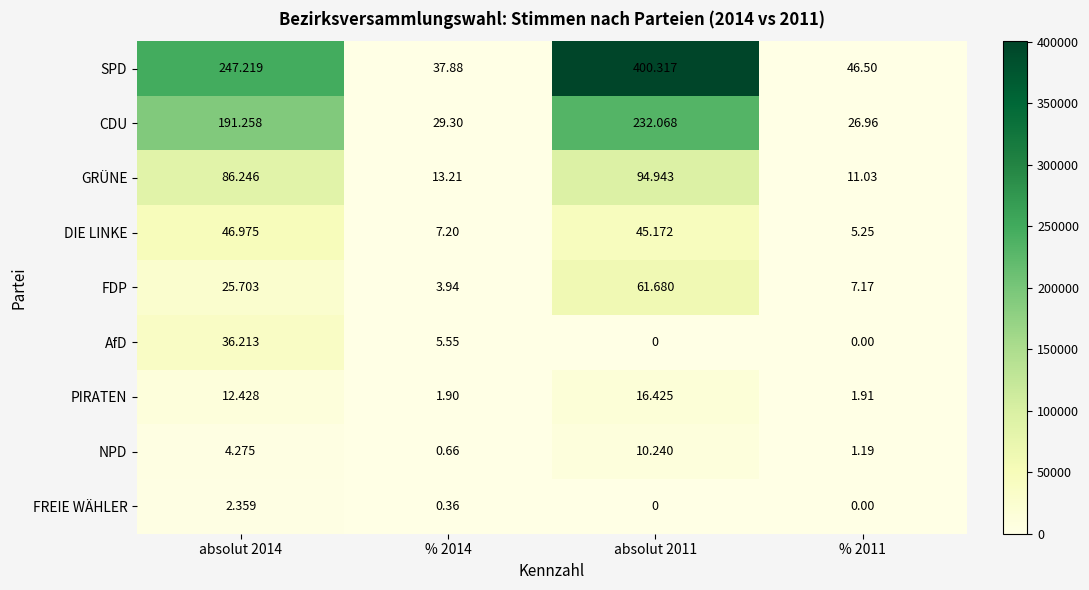

Between % 2014 and % 2011, which series saw the biggest shift?

SPD